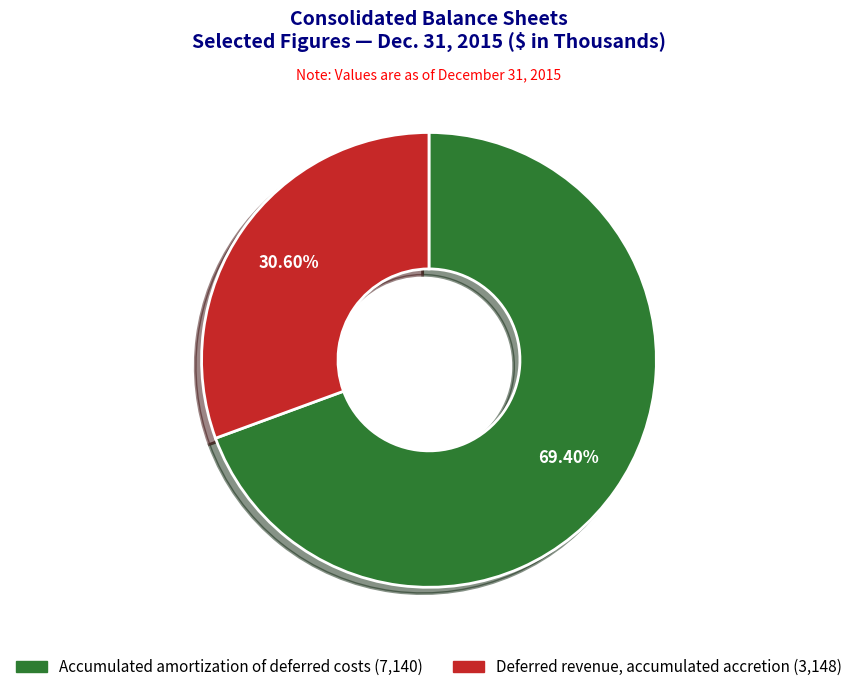

To the nearest percent, what is the combined percentage of Accumulated amortization of deferred costs and Deferred revenue, accumulated accretion?

100%